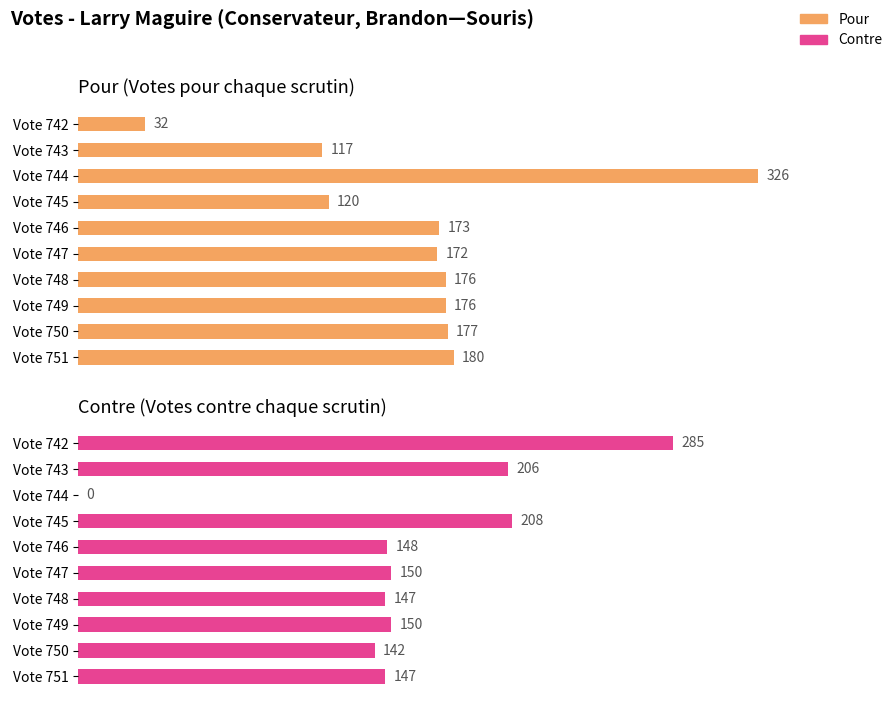

At how many categories does at least one series exceed 254?

2